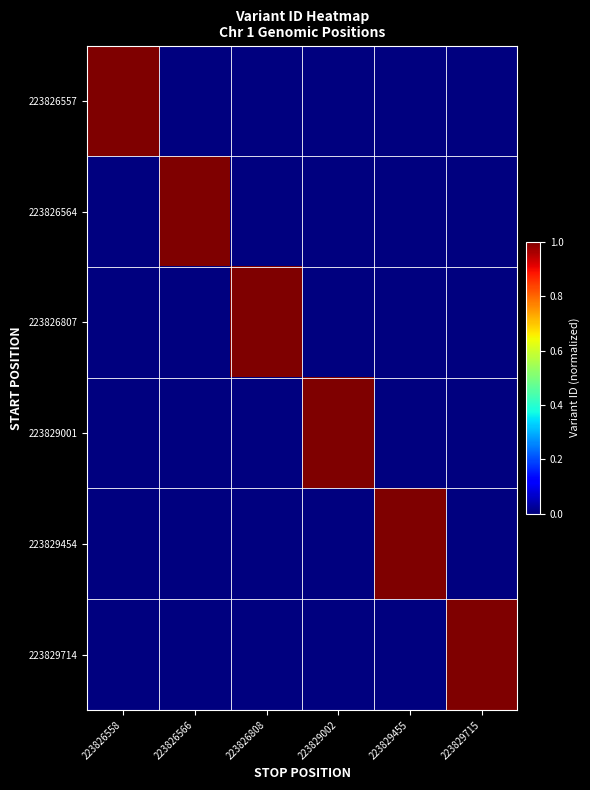

Which label corresponds to the largest value in the chart?

223826558